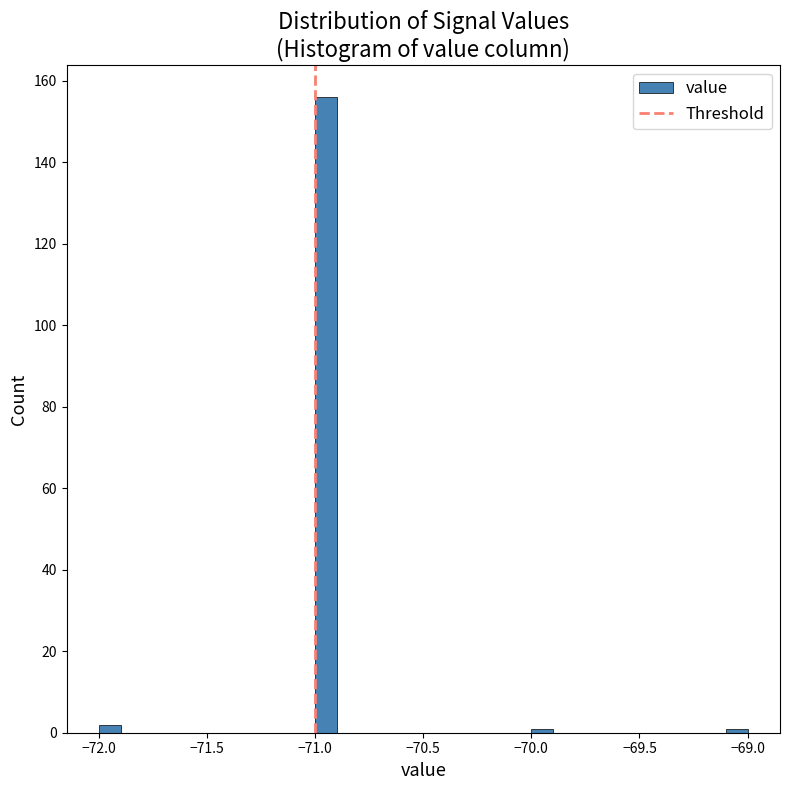

Around what value on the x-axis is the tallest bar? Give the approximate position of its centre, as read against the axis.

-70.95